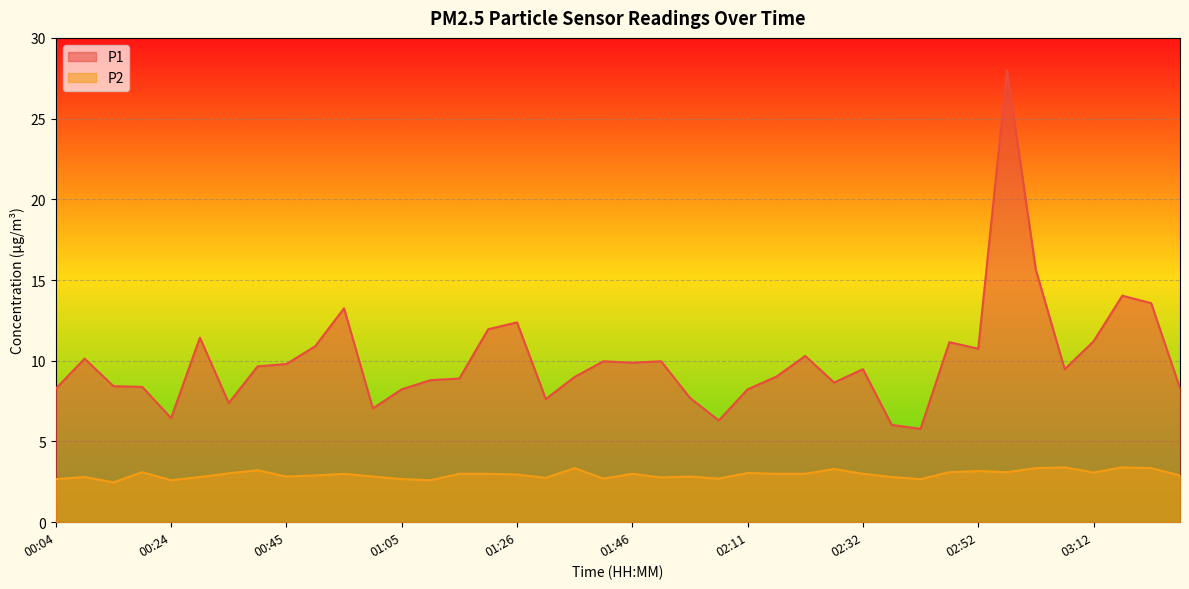

Rank the categories by P2 value from highest to lowest.

03:07, 03:17, 01:36, 03:02, 03:22, 02:27, 00:40, 02:52, 00:19, 02:47, 02:57, 03:12, 02:11, 00:35, 00:55, 01:16, 01:21, 01:46, 02:17, 02:22, 02:32, 01:26, 00:50, 03:27, 00:45, 01:00, 01:56, 00:09, 00:29, 02:37, 01:51, 01:31, 01:41, 02:01, 00:04, 01:05, 02:42, 00:24, 01:10, 00:14